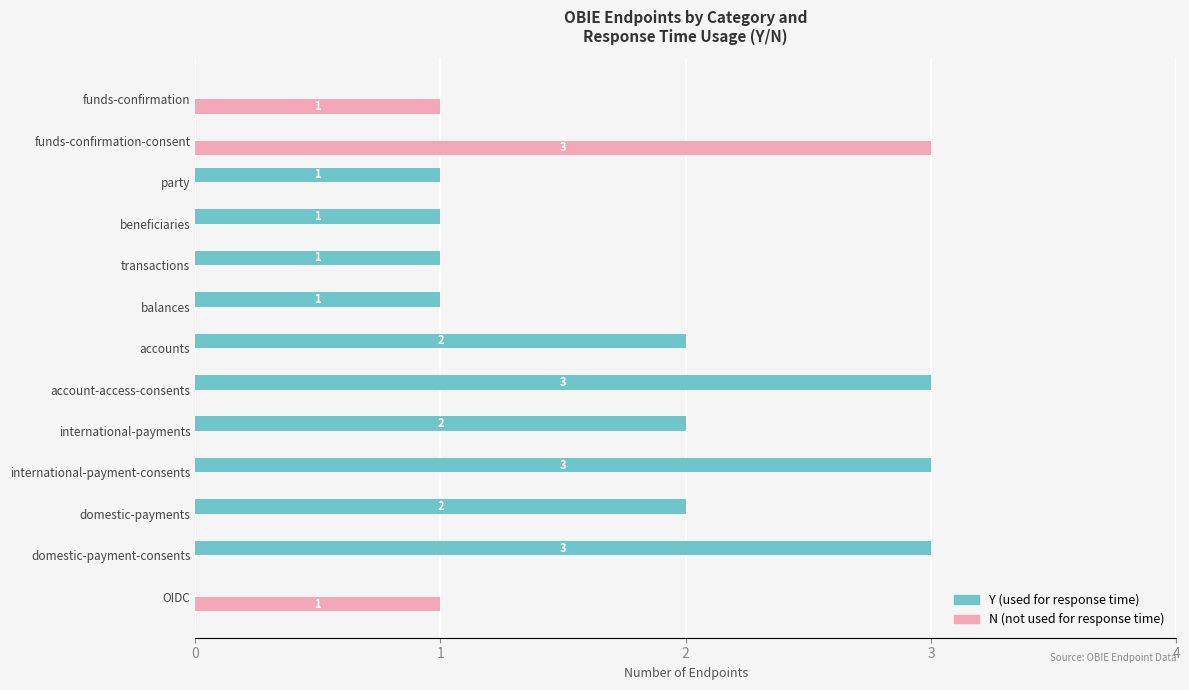

Which series changed the most between international-payment-consents and balances?

Y (used for response time)